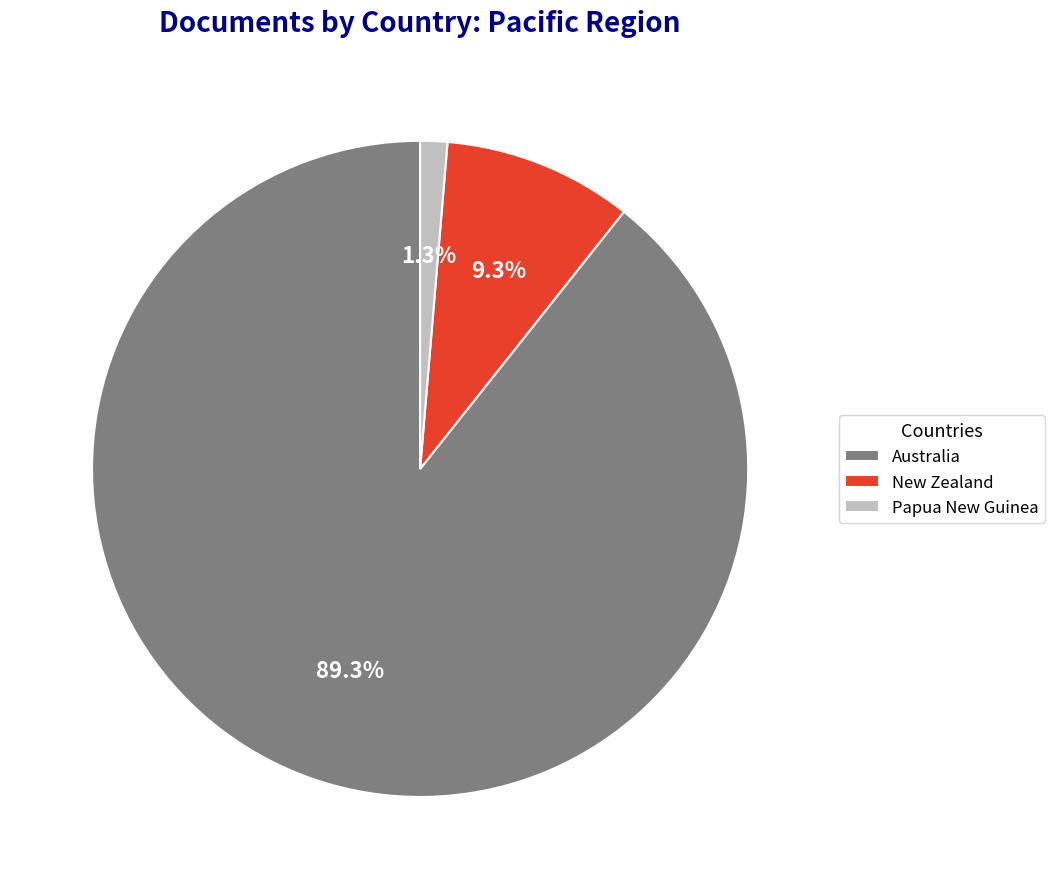

What percentage is the New Zealand slice, to the nearest percent?

9%